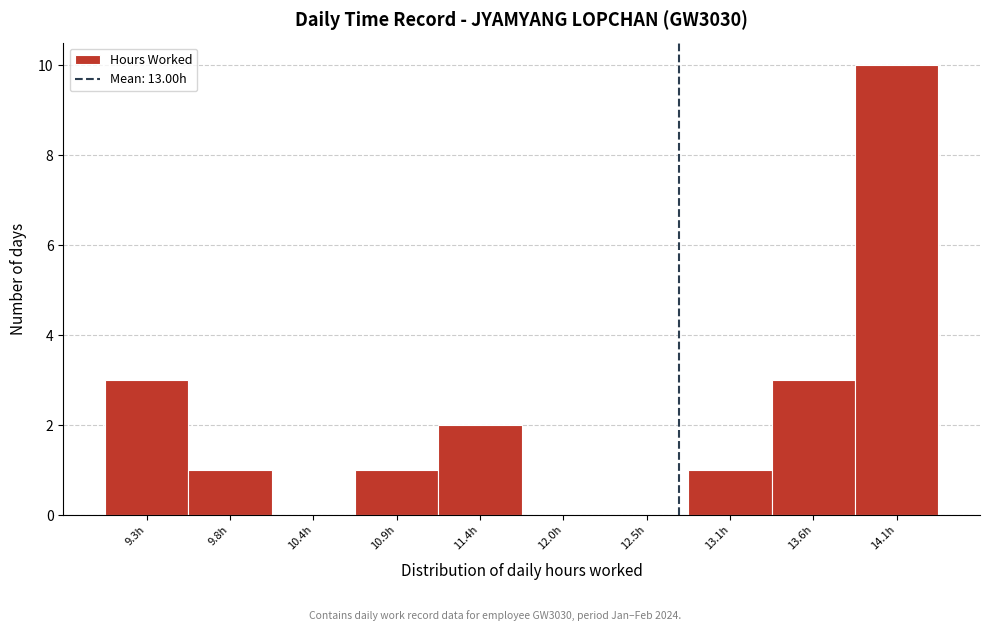

Reading left to right, transcribe all the data shown in this chart.

9.3h=3	9.8h=1	10.4h=0	10.9h=1	11.4h=2	12.0h=0	12.5h=0	13.1h=1	13.6h=3	14.1h=10